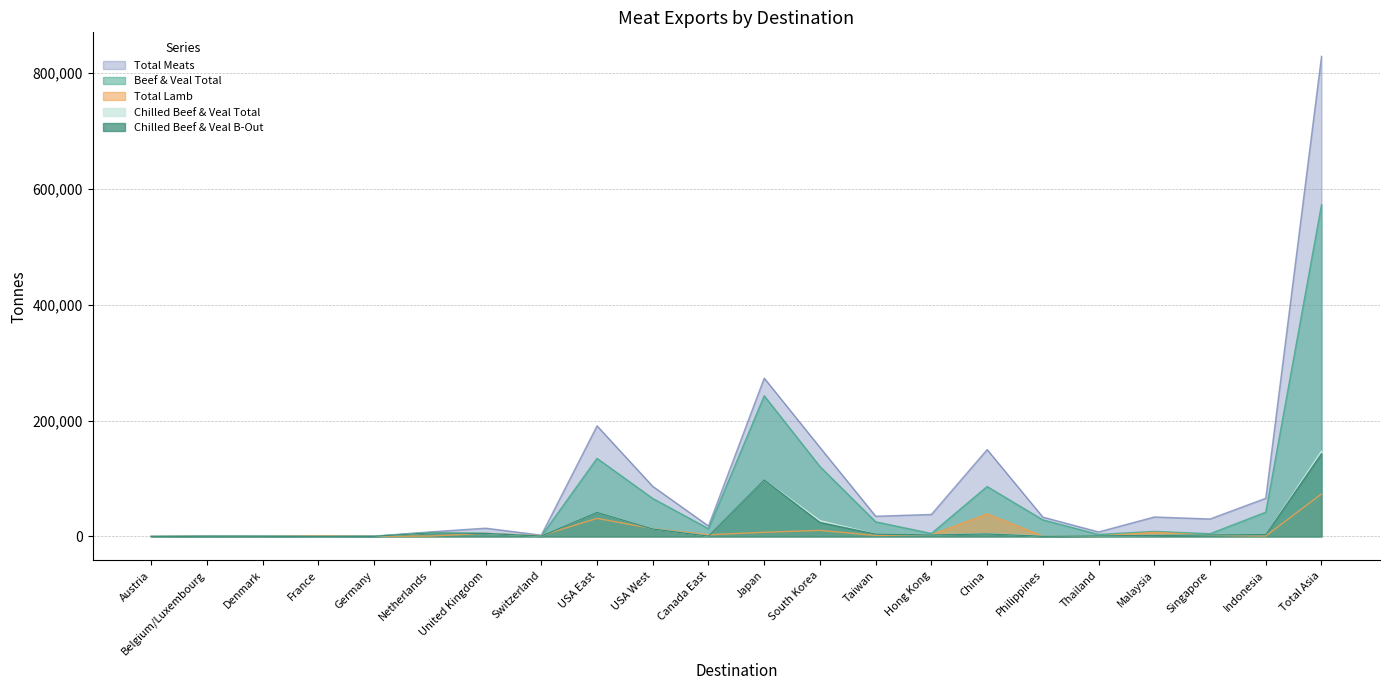

What is the total value across all series at Belgium/Luxembourg?

2512.0